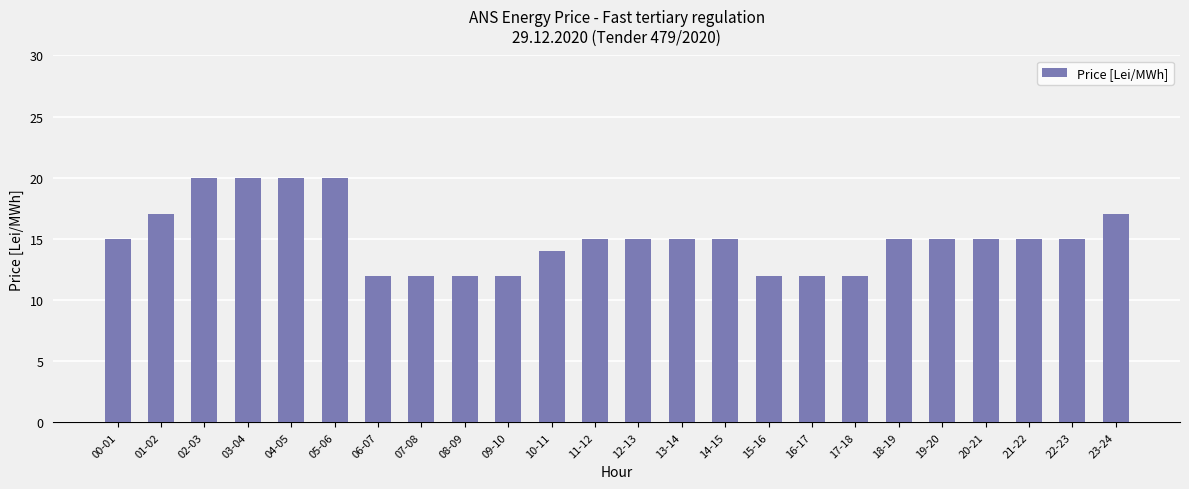

Count the values in the range 12 to 17.

20